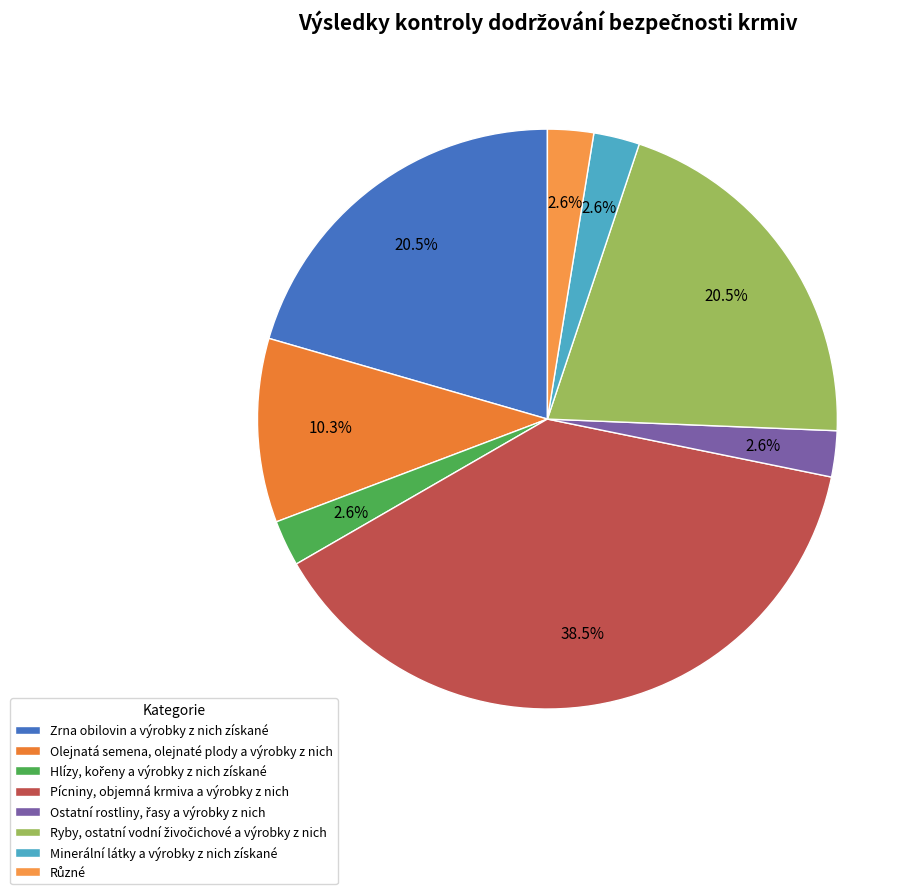

Does any single category account for the majority?

No